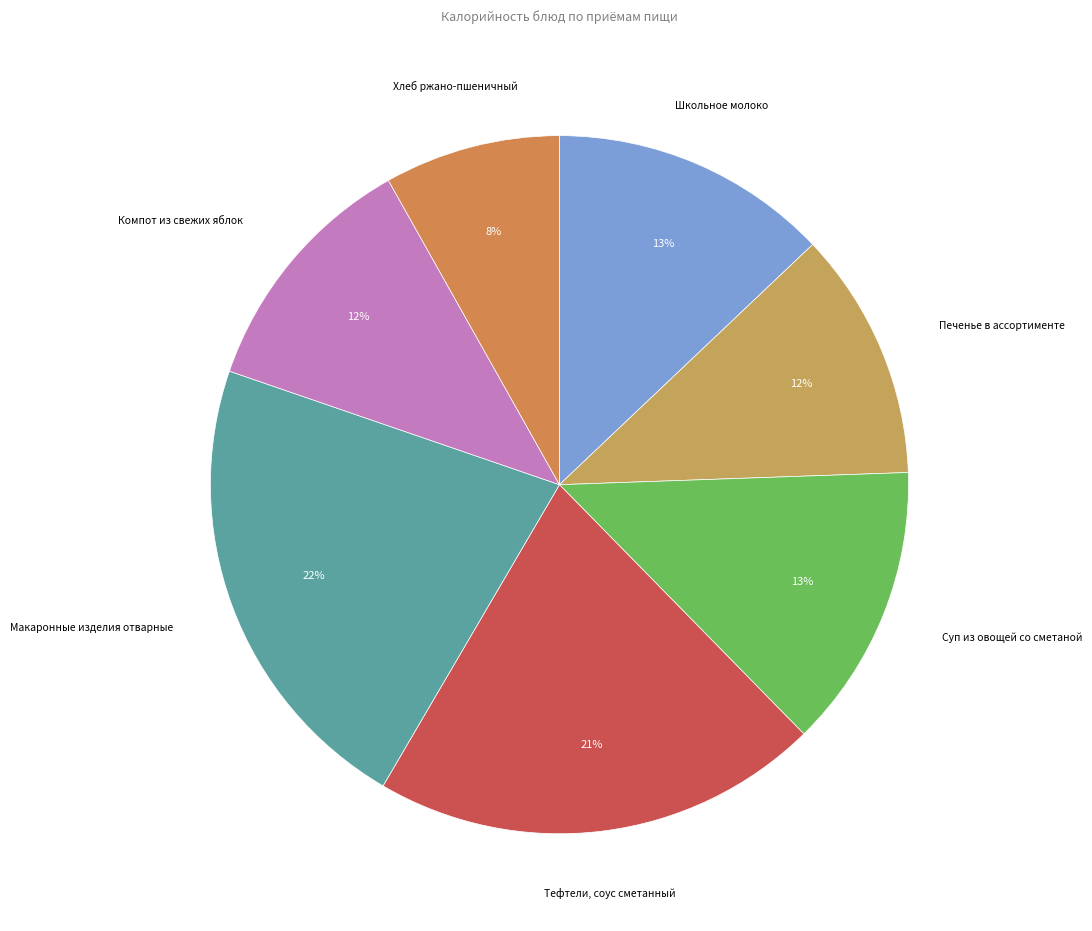

Between Макаронные изделия отварные and Суп из овощей со сметаной, which is larger?

Макаронные изделия отварные